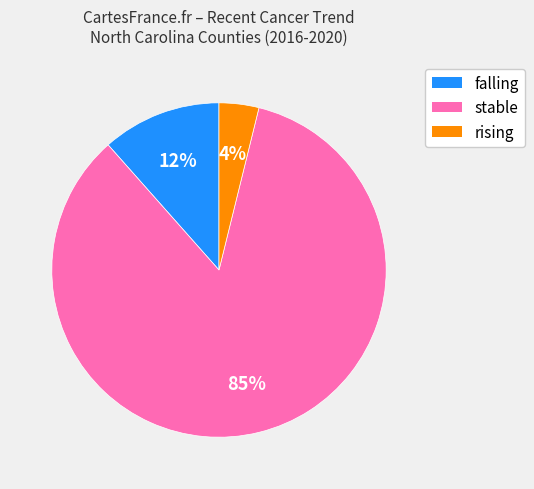

Combined, do falling and rising account for over 50%?

No